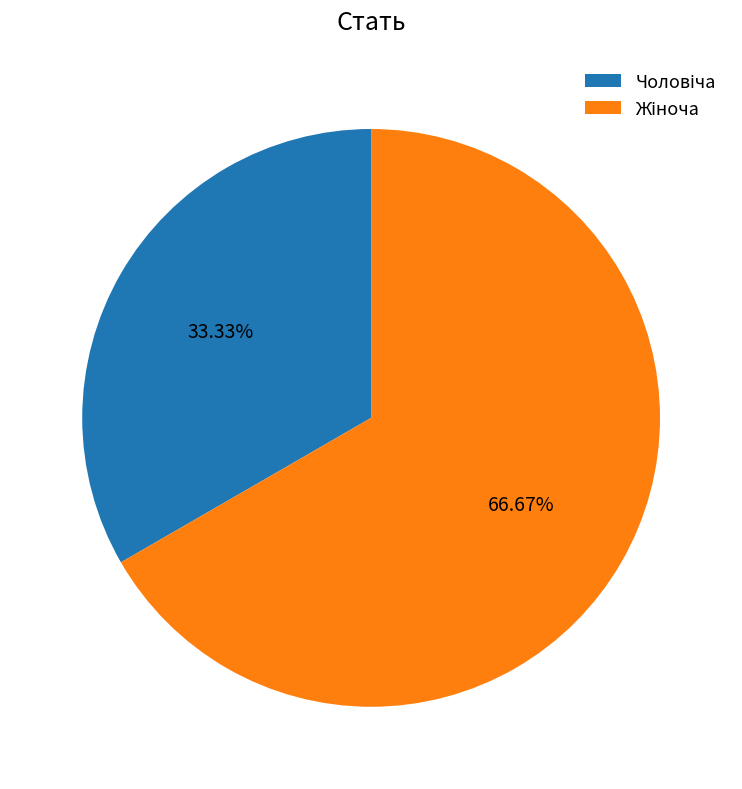

Does any single category account for the majority?

Yes